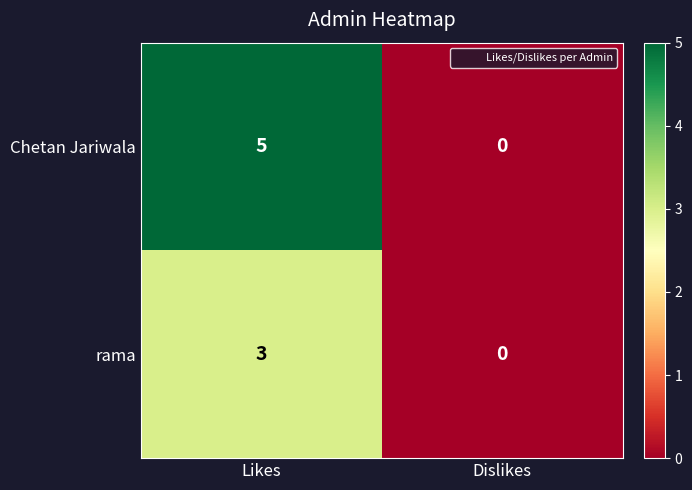

Which series has the largest total across all categories?

Chetan Jariwala